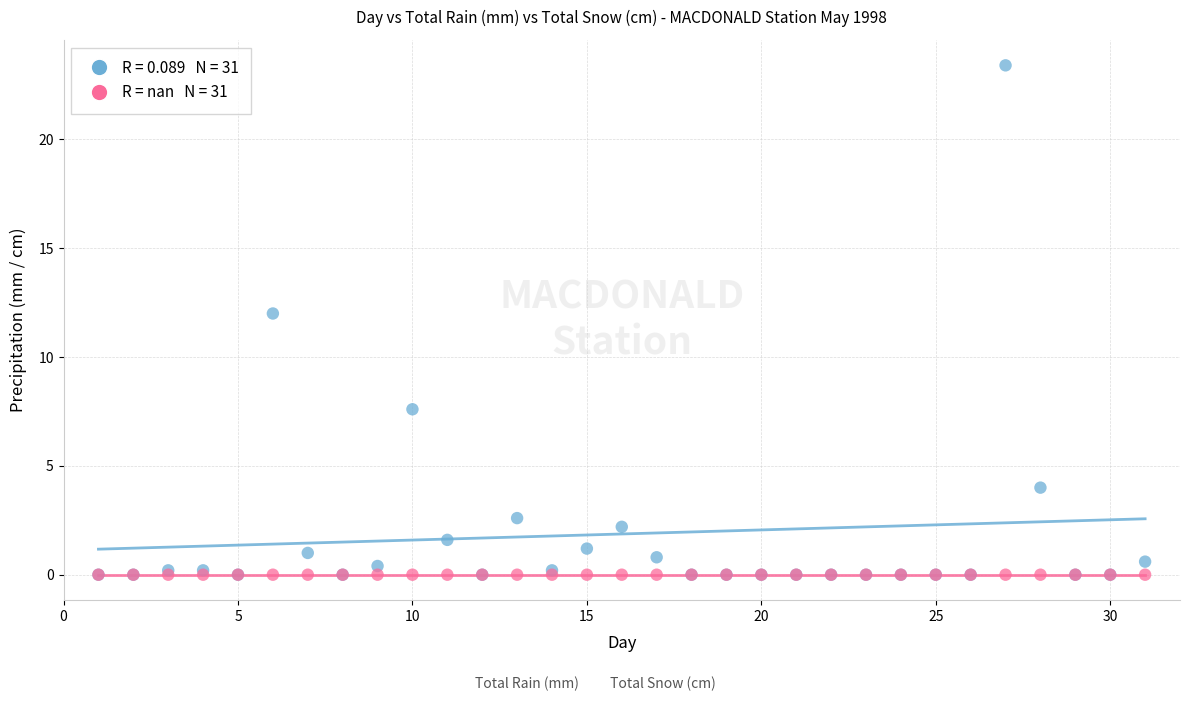

Across all series, what Y value is closest to 11?

12.0